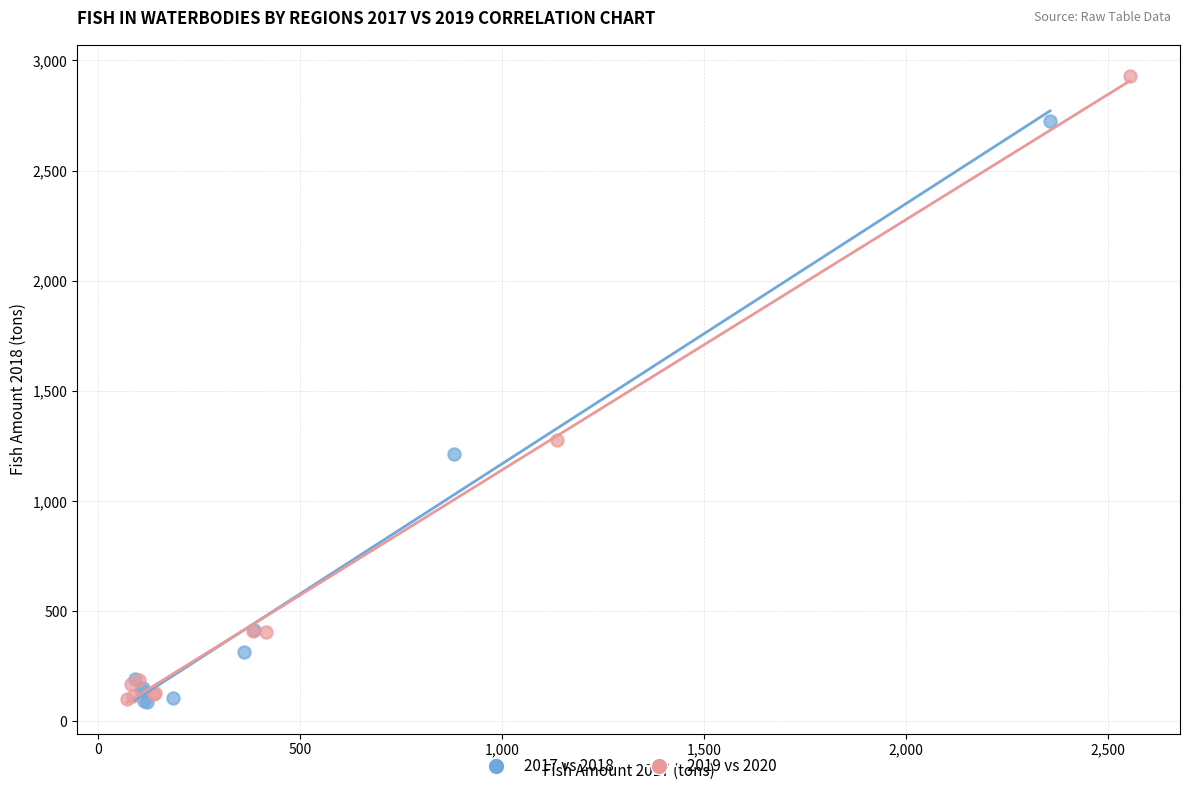

Which series has the largest Y range (max minus min)?

2019 vs 2020